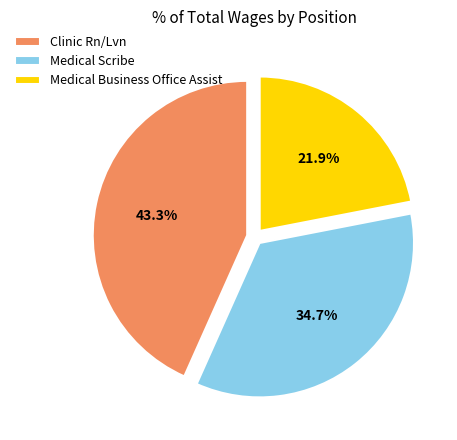

Which slice is the smallest?

Medical Business Office Assist